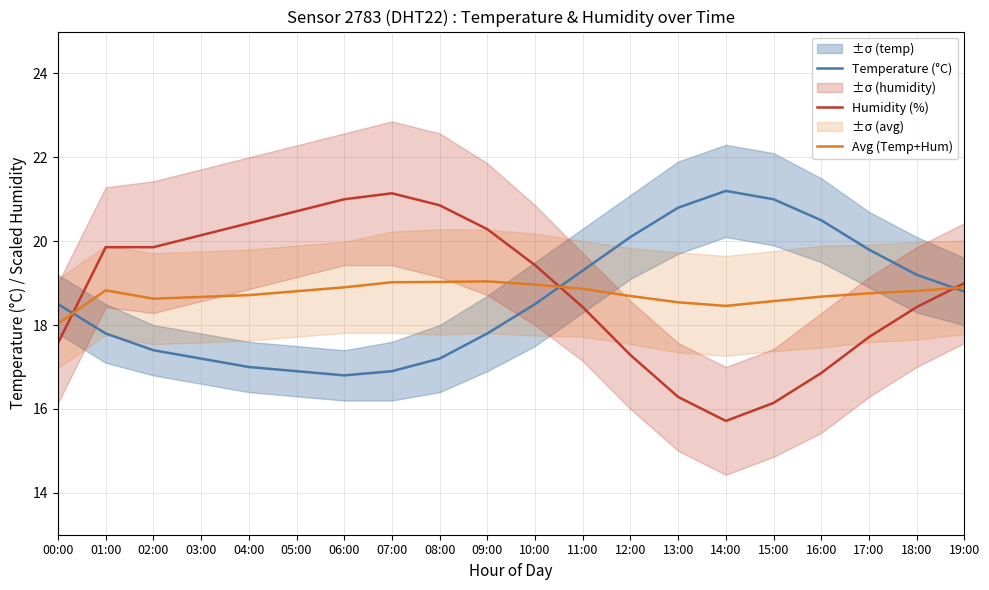

At which label does Humidity (%) first exceed 19?

01:00